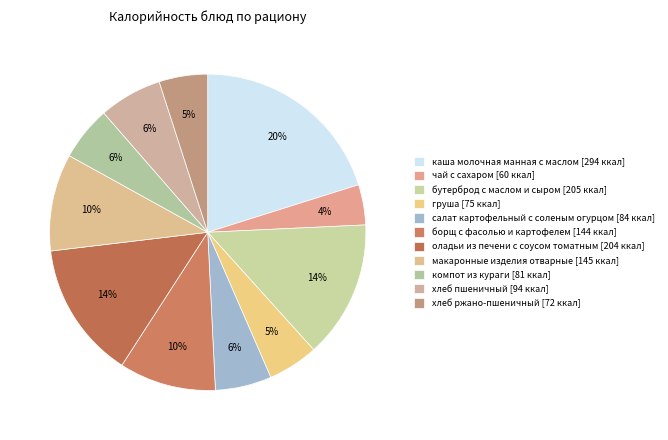

Does оладьи из печени с соусом томатным account for over 50% of the chart?

No